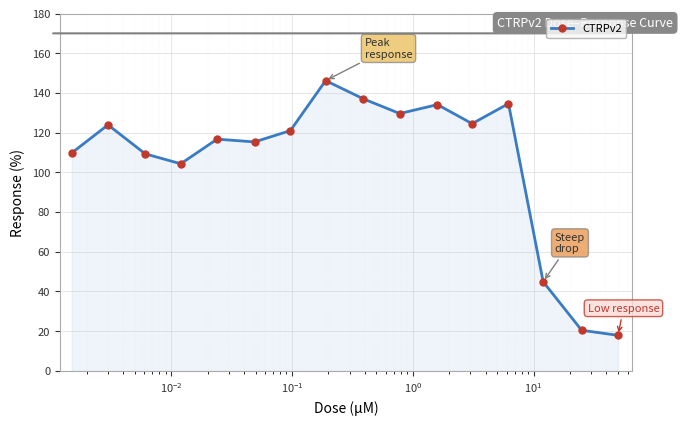

What is the value of the 13th point from the left?

134.6